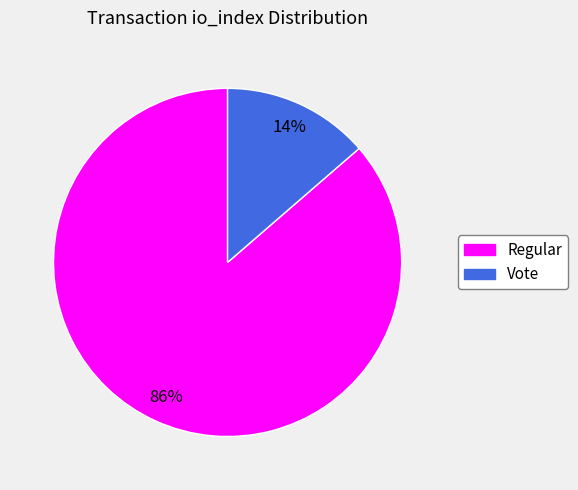

What is the largest slice in the pie chart?

Regular